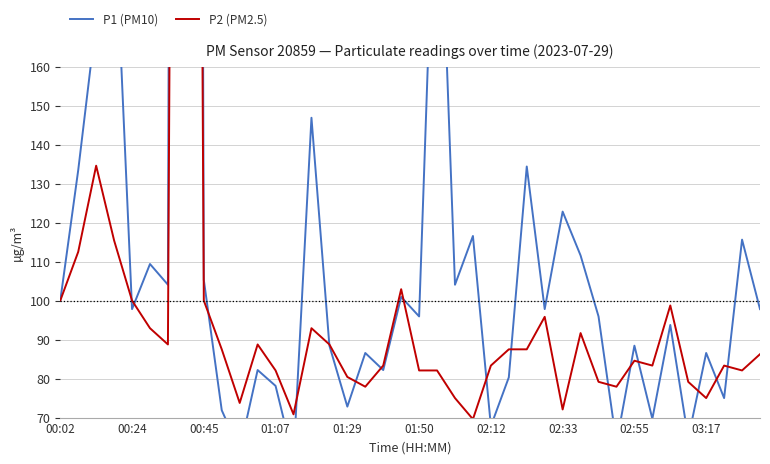

At 00:45, list the series in order from smallest to largest.

P2 (PM2.5), P1 (PM10)